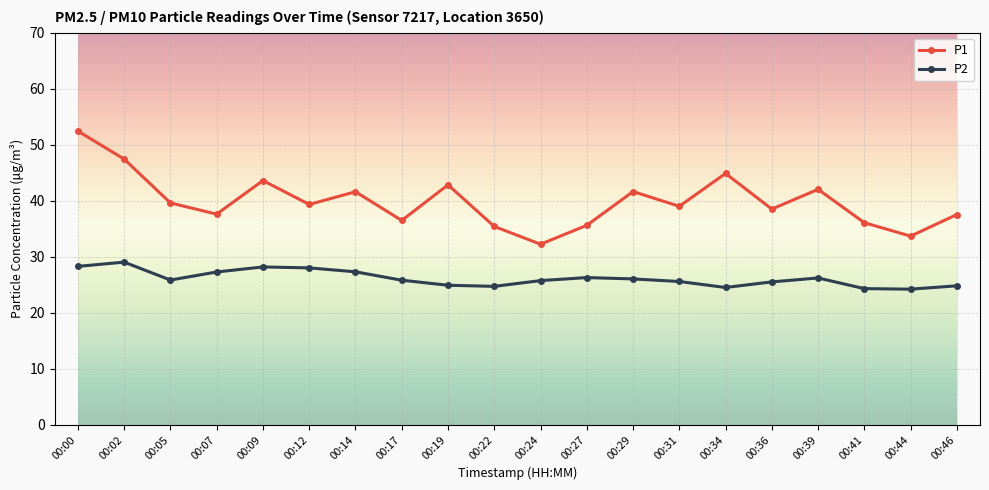

The value of P1 at 00:44 is 33.7. True or false?

True